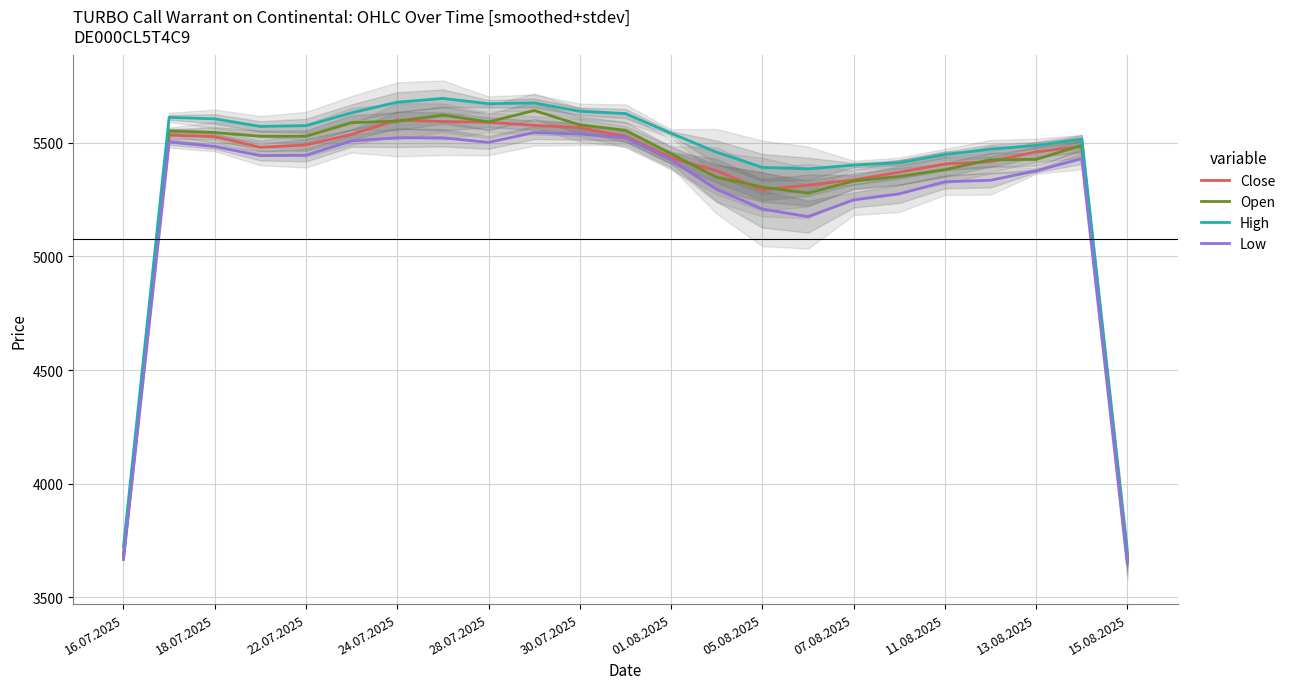

What is the value of the Open point at the 23rd from the left?

3660.0